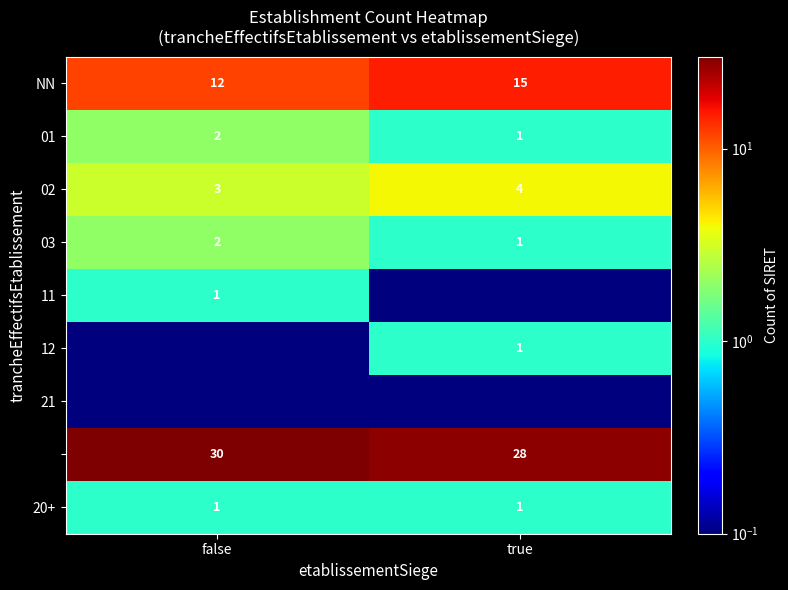

Which category has the lowest value across all series?

true